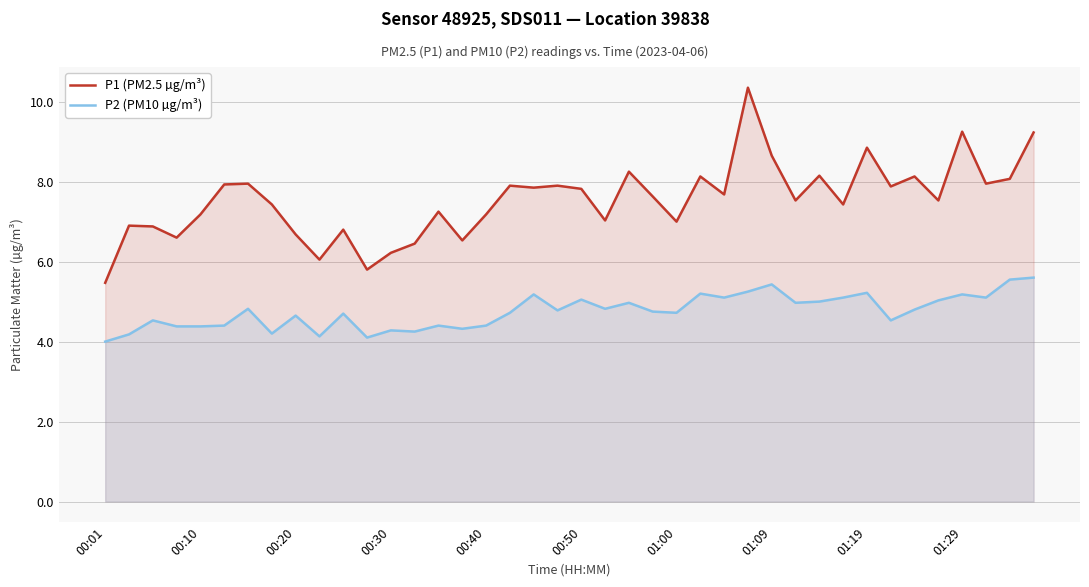

Which series has the largest total across all categories?

P1 (PM2.5 µg/m³)